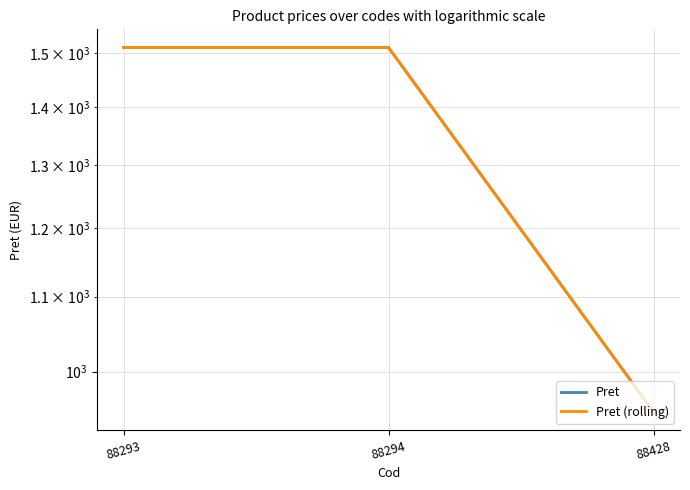

What is the total value across all series at 88428?

1900